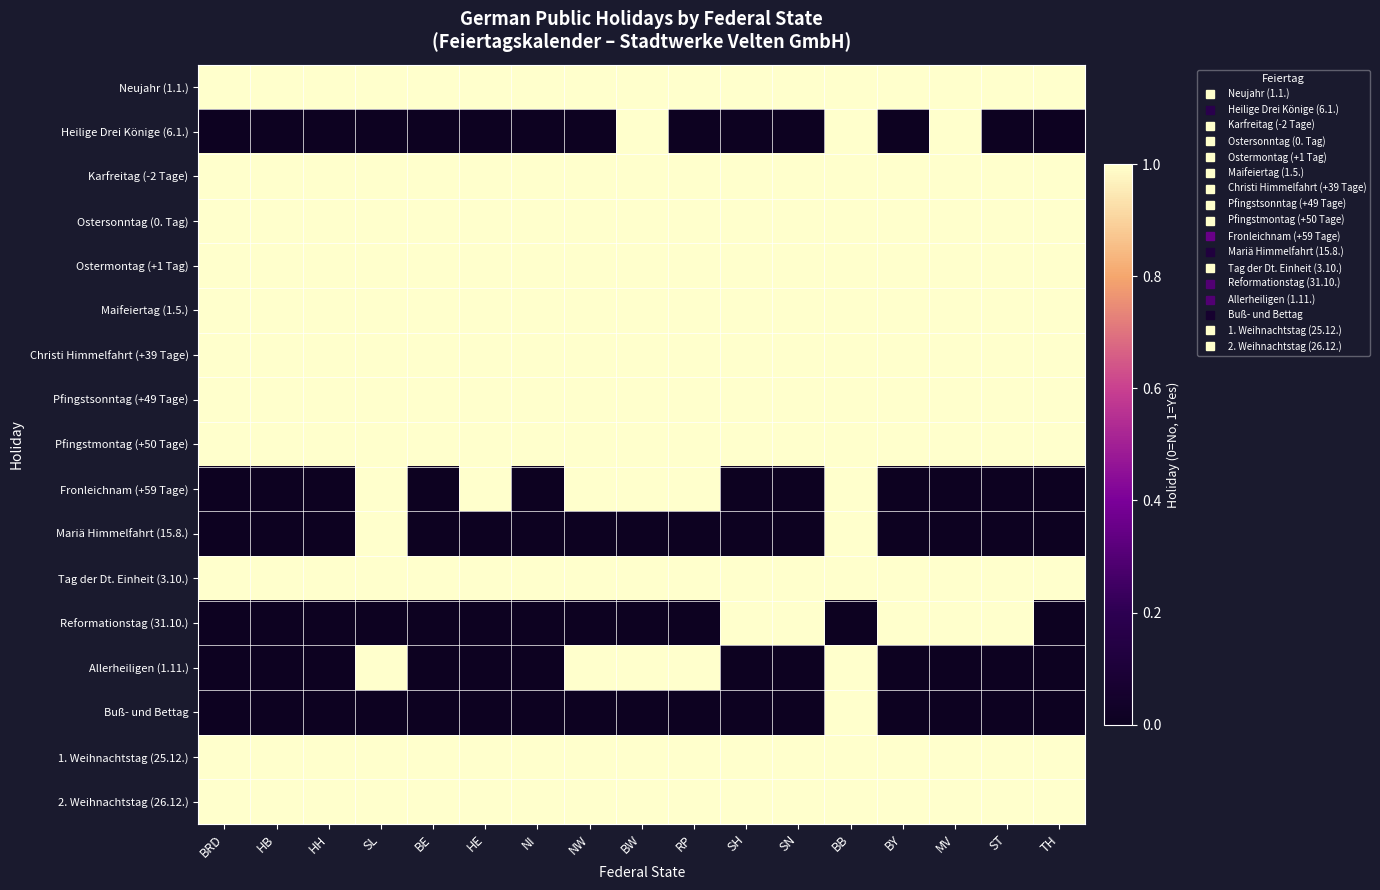

Between SH and TH, which series saw the biggest shift?

Reformationstag (31.10.)